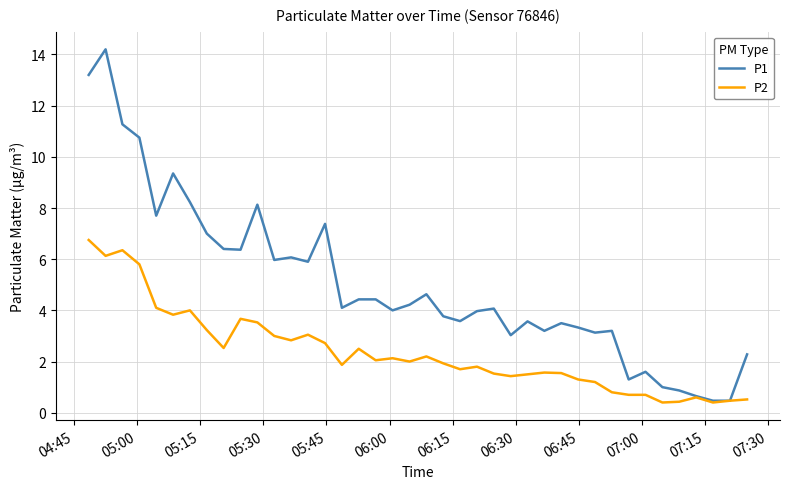

How many lines are shown in the chart?

2